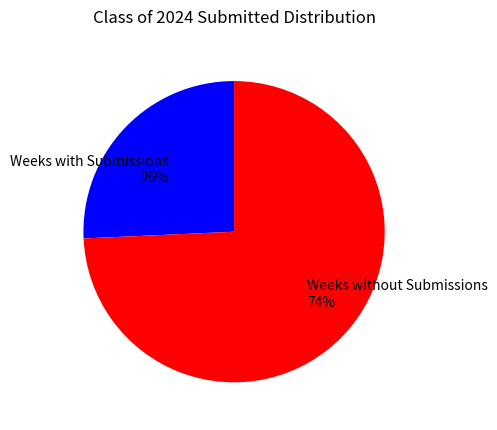

To the nearest percent, what percentage of the pie is Weeks with Submissions?

26%